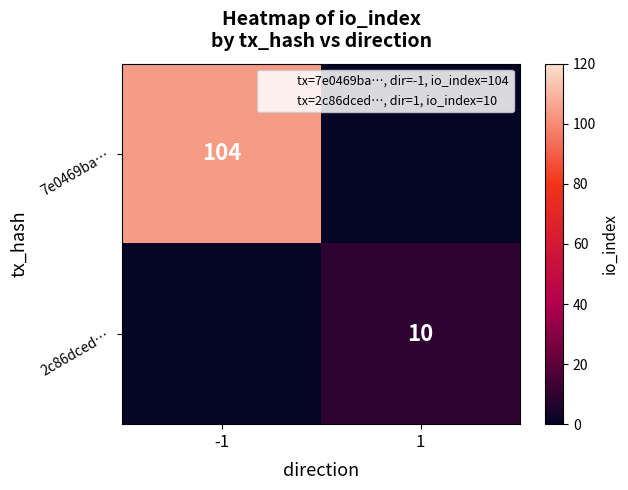

Rank the series by their average value, from highest to lowest.

7e0469ba…, 2c86dced…